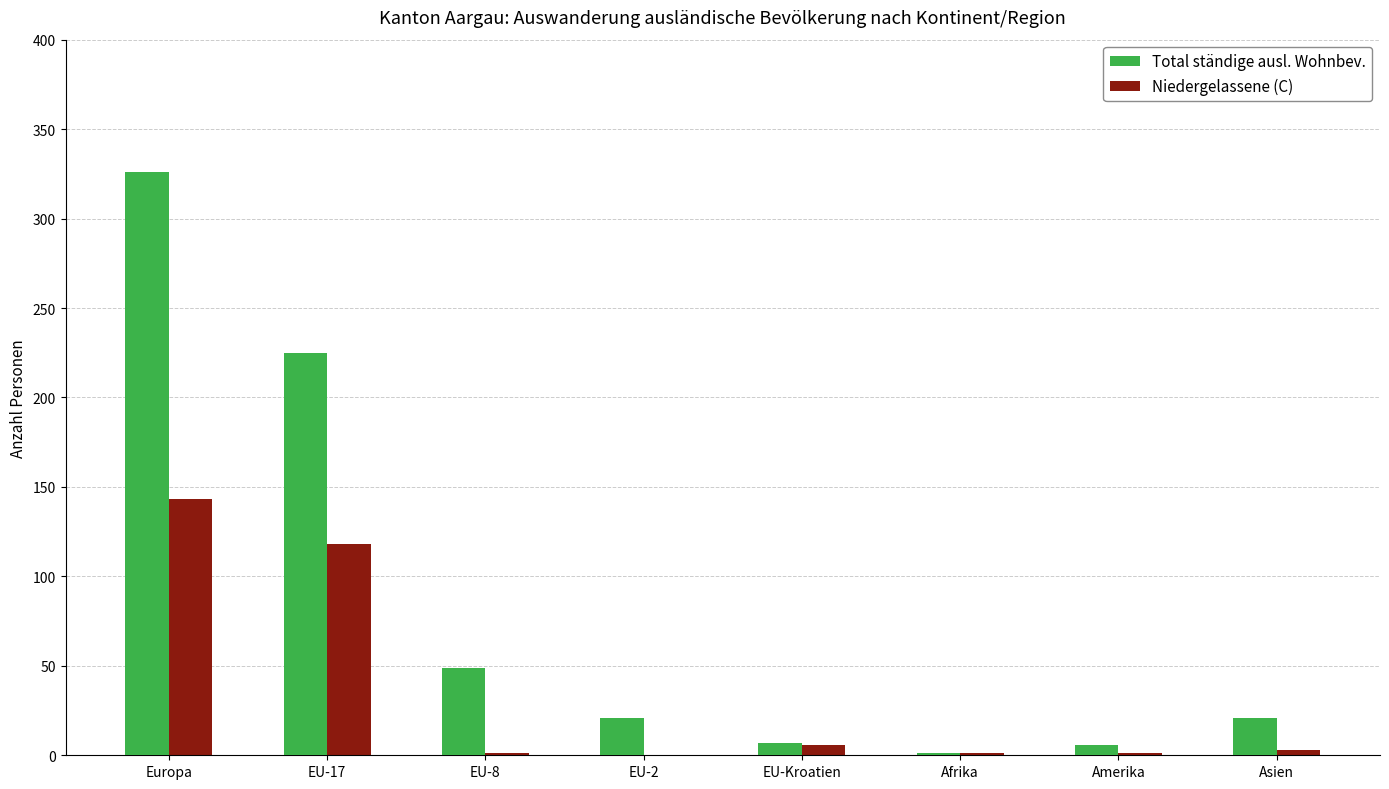

Which series has the widest spread of values?

Total ständige ausl. Wohnbev.